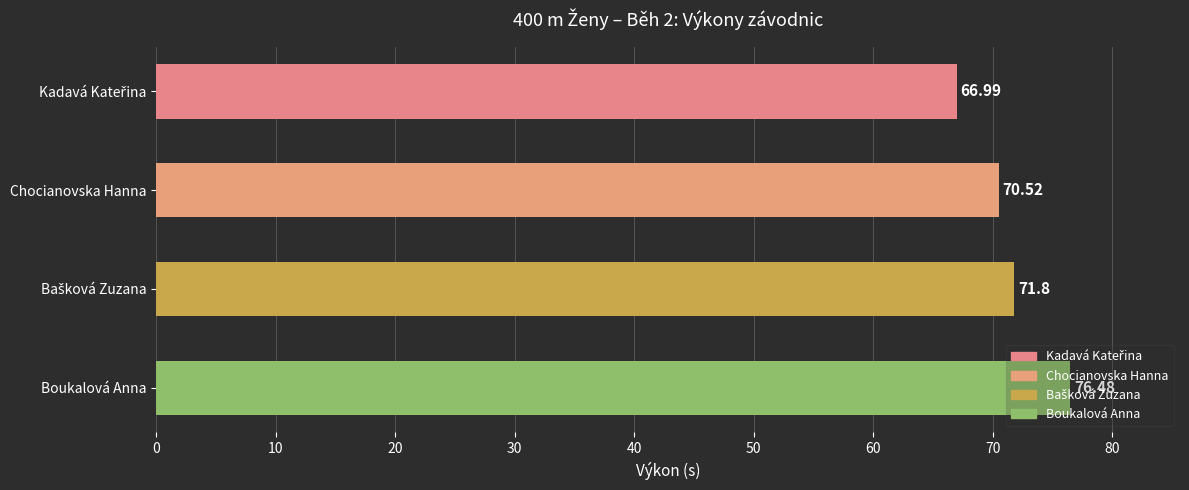

What is the label of the 4th bar from the top?

Boukalová Anna